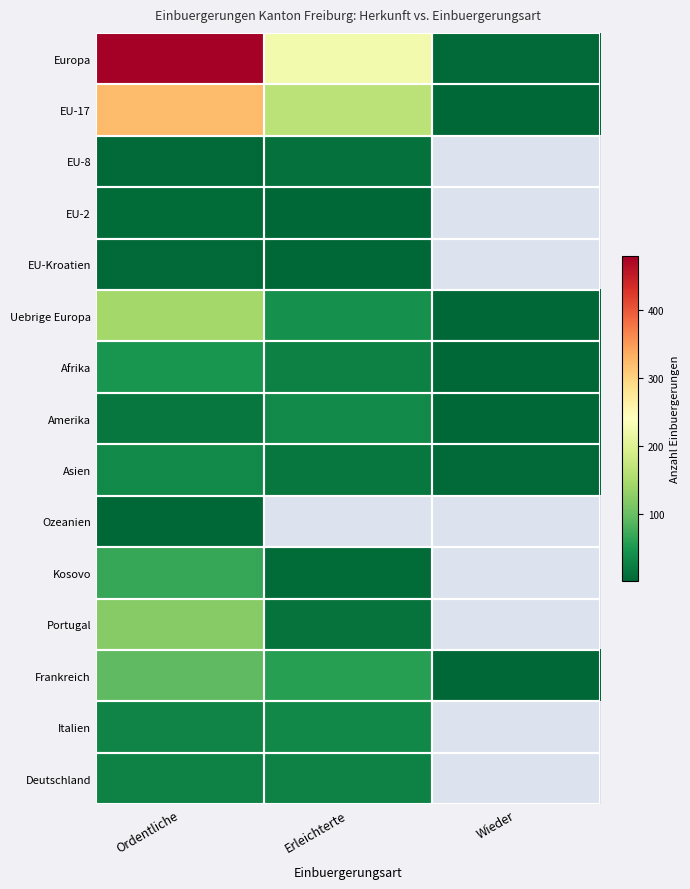

At Erleichterte, list the series in order from largest to smallest.

Europa, EU-17, Ozeanien, Frankreich, Uebrige Europa, Amerika, Italien, Deutschland, Afrika, Asien, Portugal, EU-8, Kosovo, EU-2, EU-Kroatien